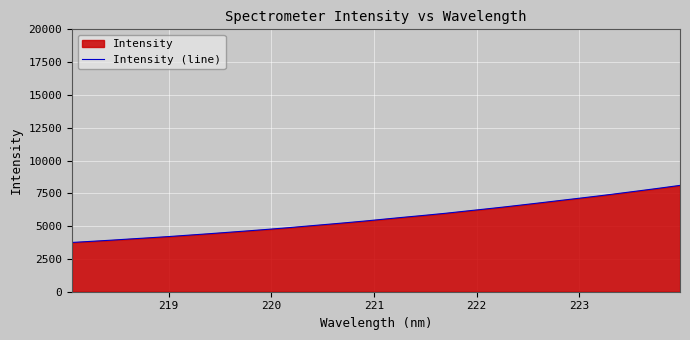

What is the maximum value shown in the chart?

8105.1